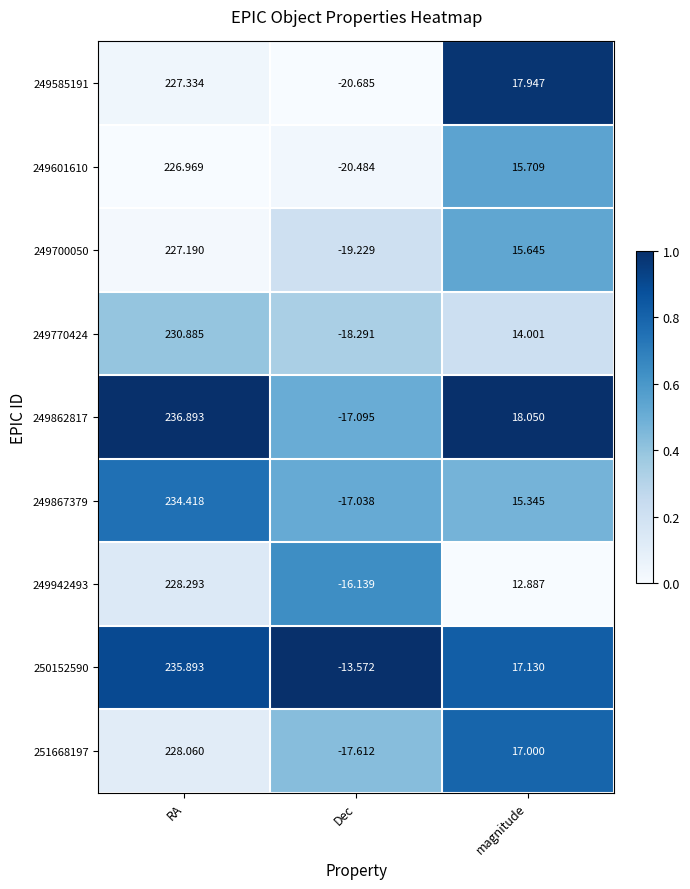

At which label does 250152590 first exceed 17?

RA